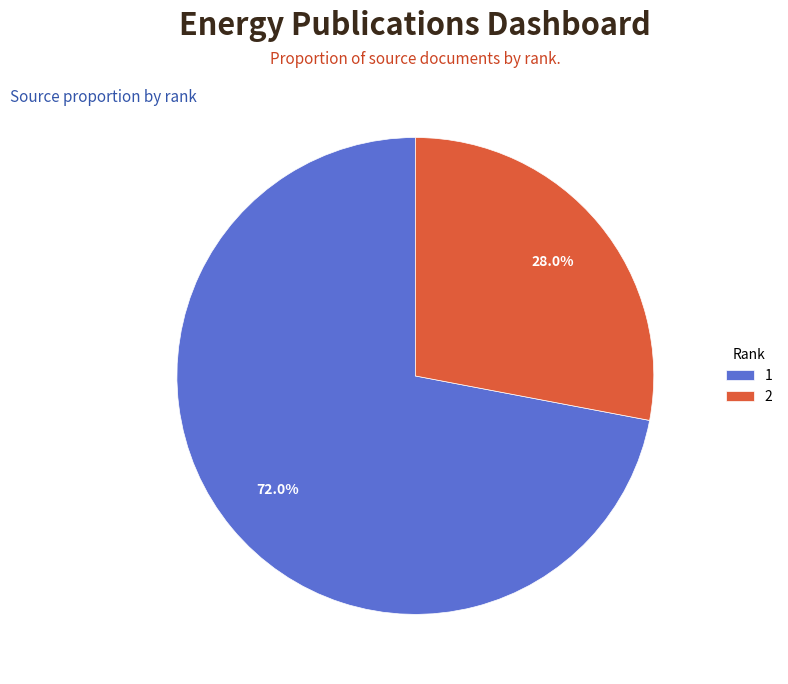

Count the number of slices in the pie.

2